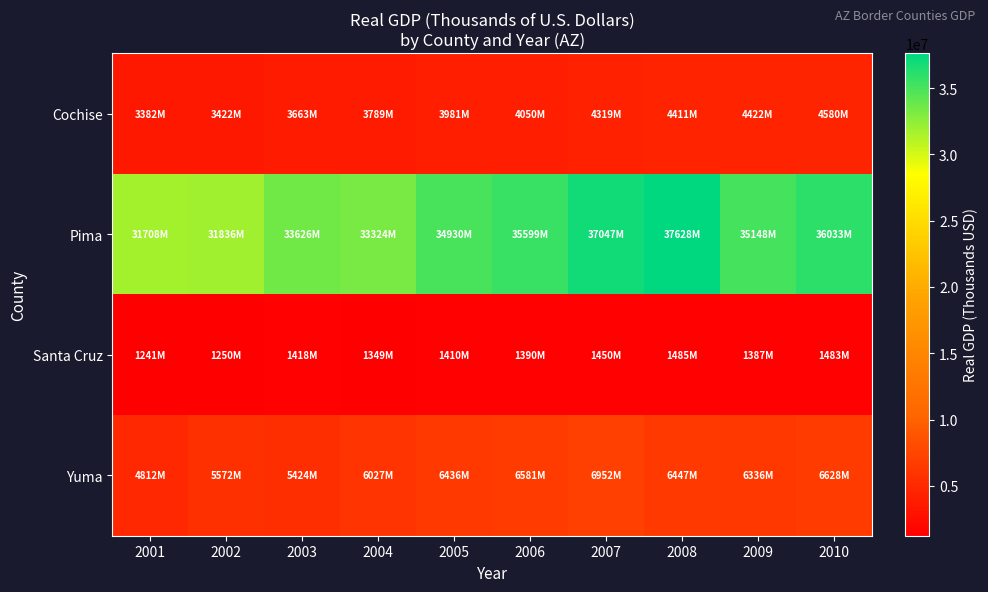

Between 2010 and 2008, which is larger?

2010